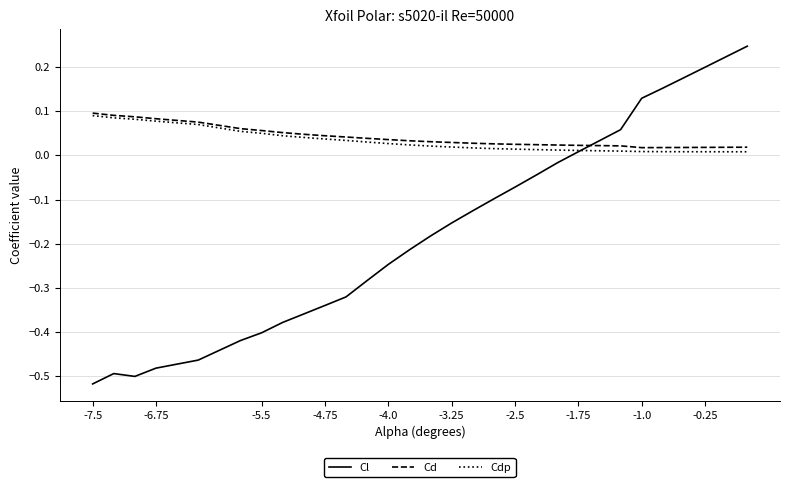

After their last crossing, which series has the higher values: Cl or Cdp?

Cl